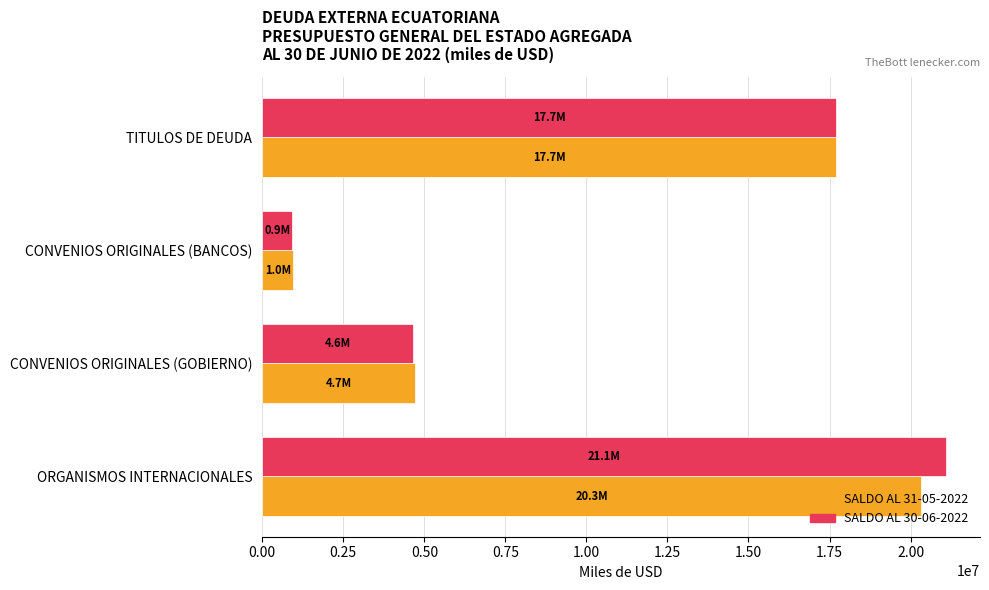

Which series has the widest spread of values?

SALDO AL 30-06-2022